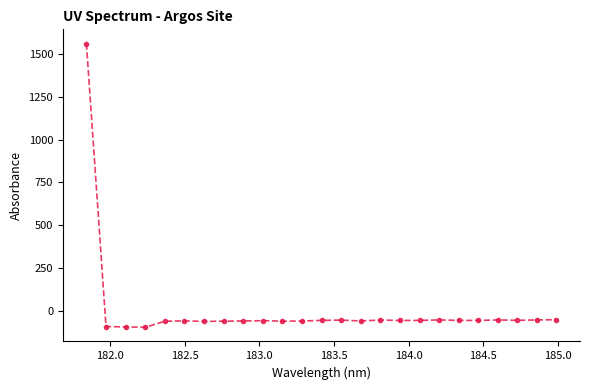

What is the value of the 17th point from the left?

-56.2